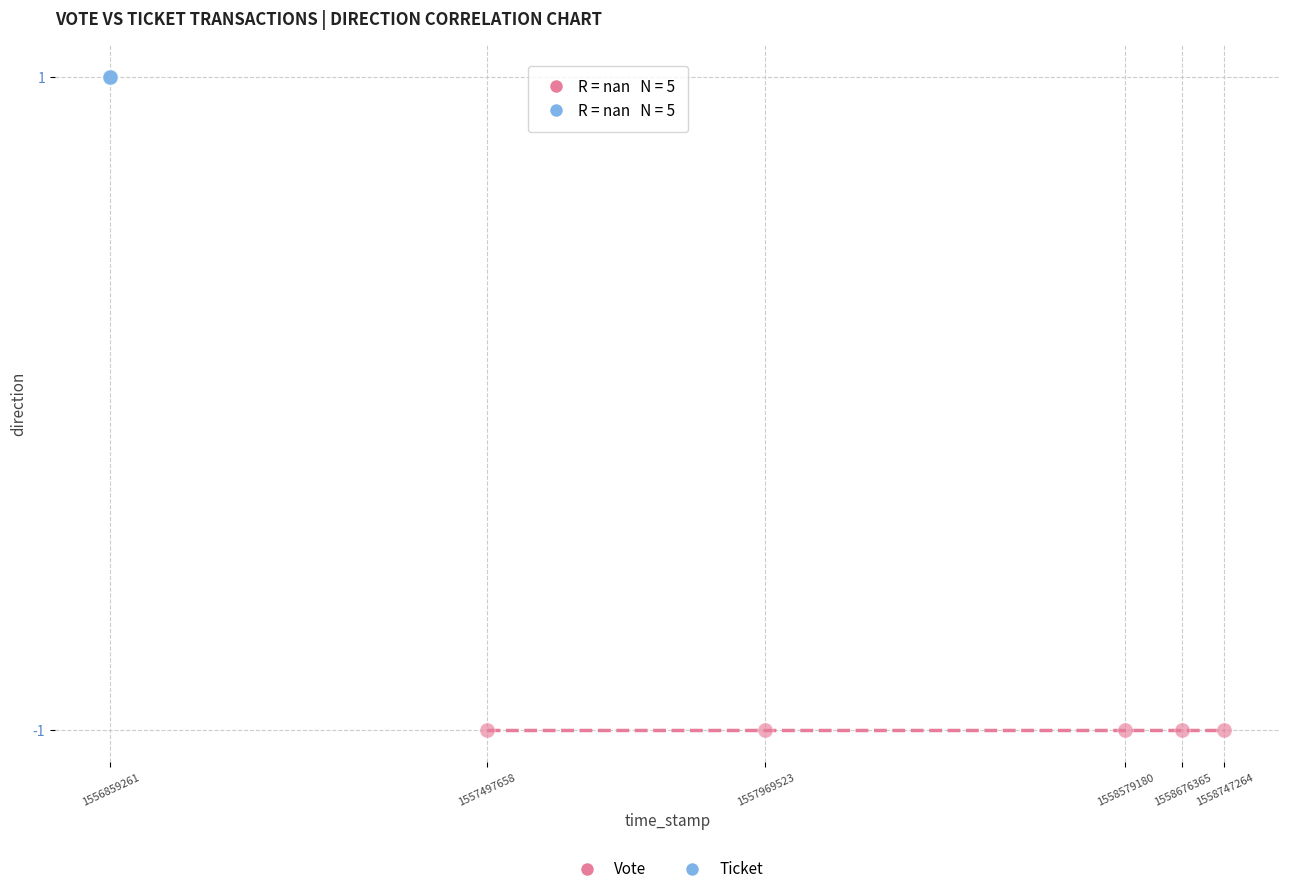

Which series reaches the maximum Y coordinate?

Ticket